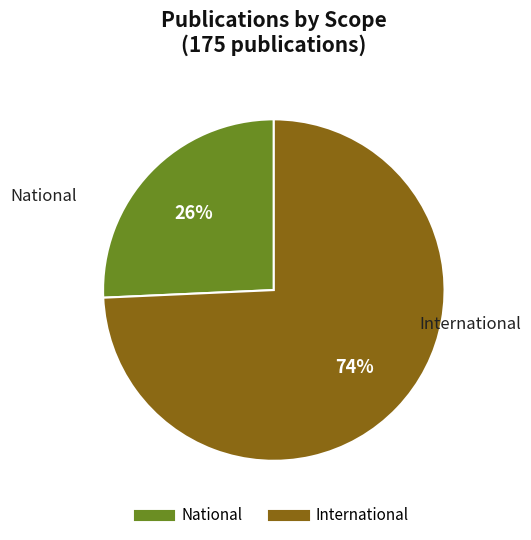

Rank the categories by value from highest to lowest.

International, National